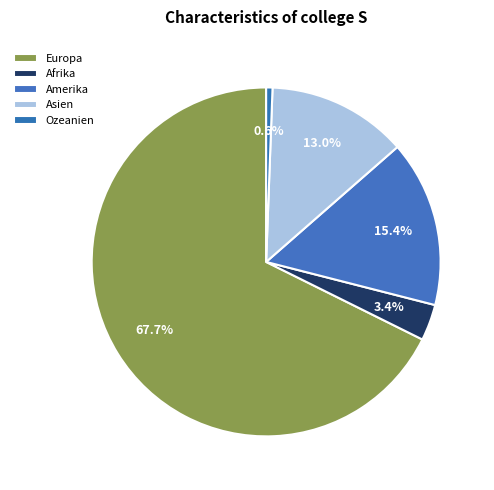

What is the total percentage of Amerika and Afrika?

18.8%